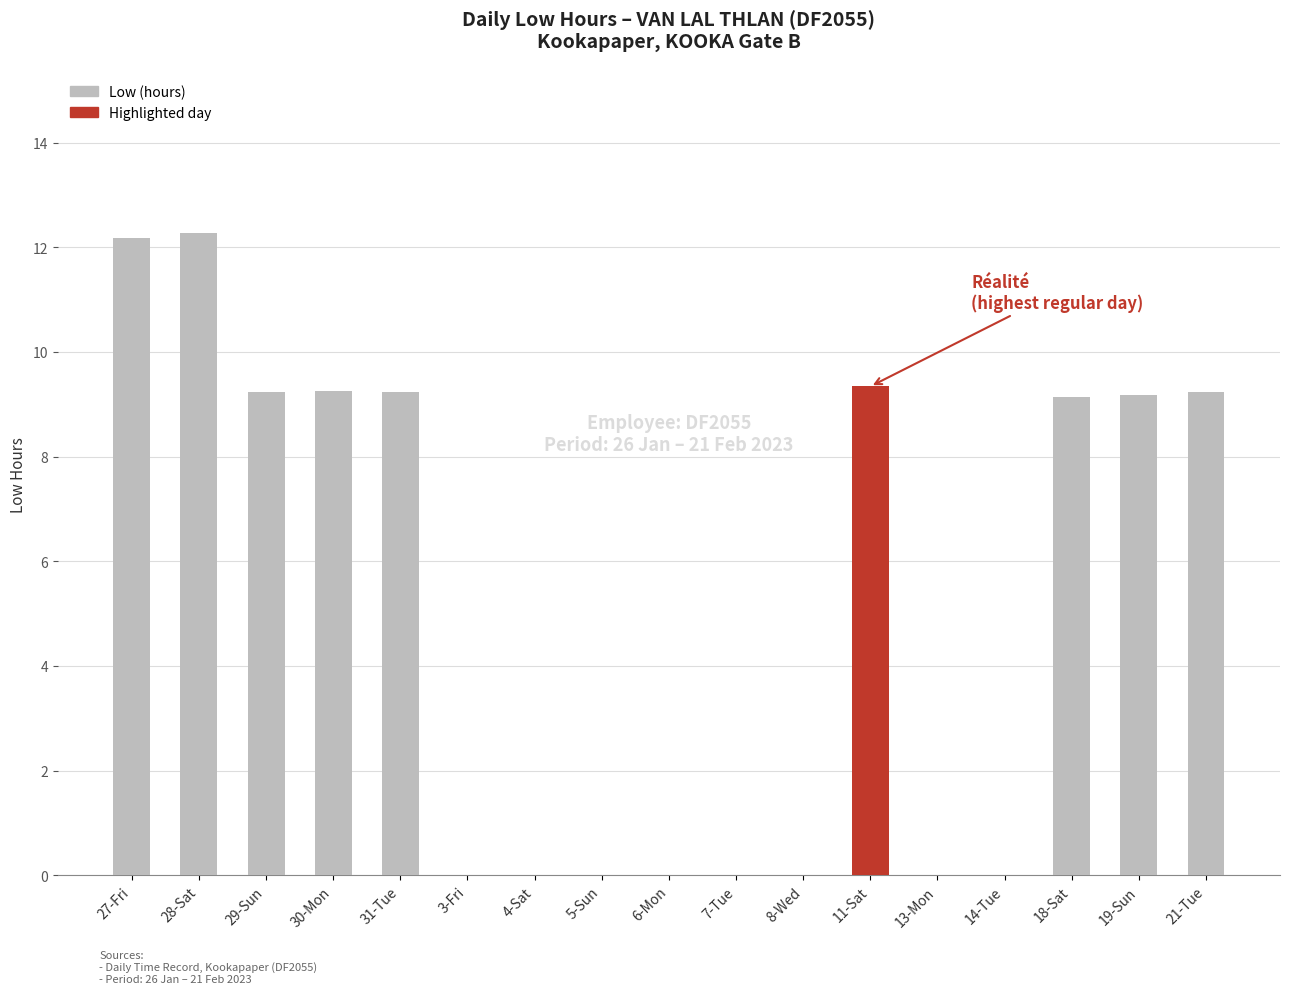

How many data points does each series have?

17